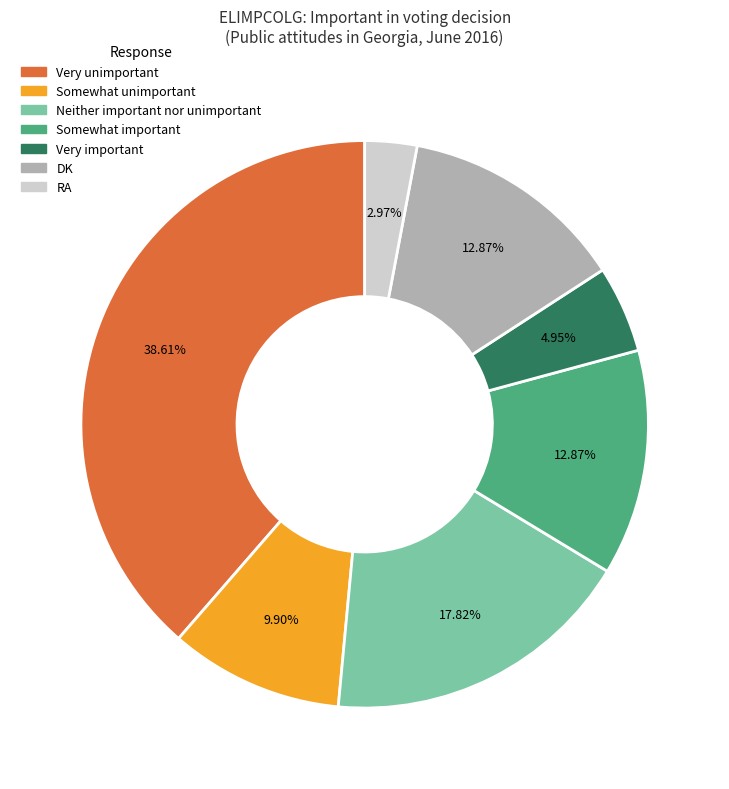

Is the sum of Somewhat important and RA greater than half?

No